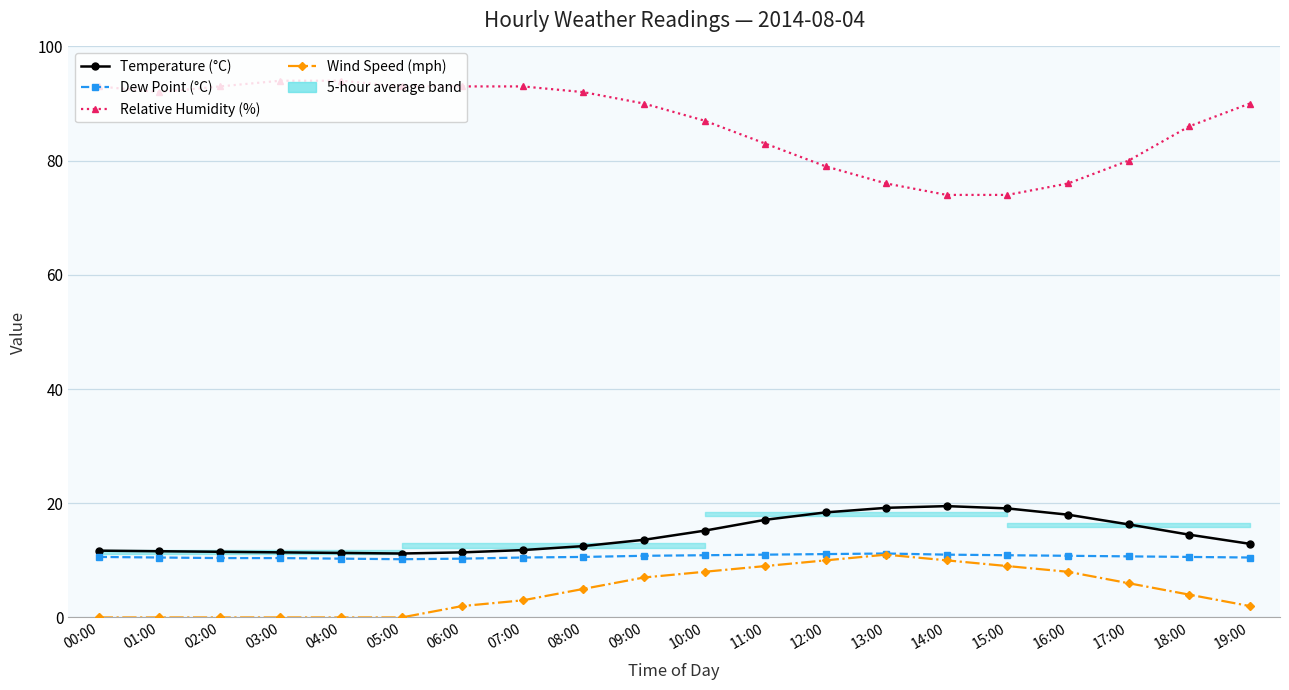

Reading right to left, list all the values displayed in this chart.

Temperature (°C): 19:00=12.9	18:00=14.5	17:00=16.3	16:00=18.0	15:00=19.1	14:00=19.5	13:00=19.2	12:00=18.4	11:00=17.1	10:00=15.2	09:00=13.6	08:00=12.5	07:00=11.8	06:00=11.4	05:00=11.2	04:00=11.3	03:00=11.4	02:00=11.5	01:00=11.6	00:00=11.7
Dew Point (°C): 19:00=10.5	18:00=10.6	17:00=10.7	16:00=10.8	15:00=10.9	14:00=11.0	13:00=11.2	12:00=11.1	11:00=11.0	10:00=10.9	09:00=10.8	08:00=10.6	07:00=10.5	06:00=10.3	05:00=10.2	04:00=10.3	03:00=10.4	02:00=10.4	01:00=10.5	00:00=10.6
Relative Humidity (%): 19:00=90.0	18:00=86.0	17:00=80.0	16:00=76.0	15:00=74.0	14:00=74.0	13:00=76.0	12:00=79.0	11:00=83.0	10:00=87.0	09:00=90.0	08:00=92.0	07:00=93.0	06:00=93.0	05:00=93.0	04:00=94.0	03:00=94.0	02:00=93.0	01:00=92.0	00:00=93.0
Wind Speed (mph): 19:00=2.0	18:00=4.0	17:00=6.0	16:00=8.0	15:00=9.0	14:00=10.0	13:00=11.0	12:00=10.0	11:00=9.0	10:00=8.0	09:00=7.0	08:00=5.0	07:00=3.0	06:00=2.0	05:00=0.0	04:00=0.0	03:00=0.0	02:00=0.0	01:00=0.0	00:00=0.0